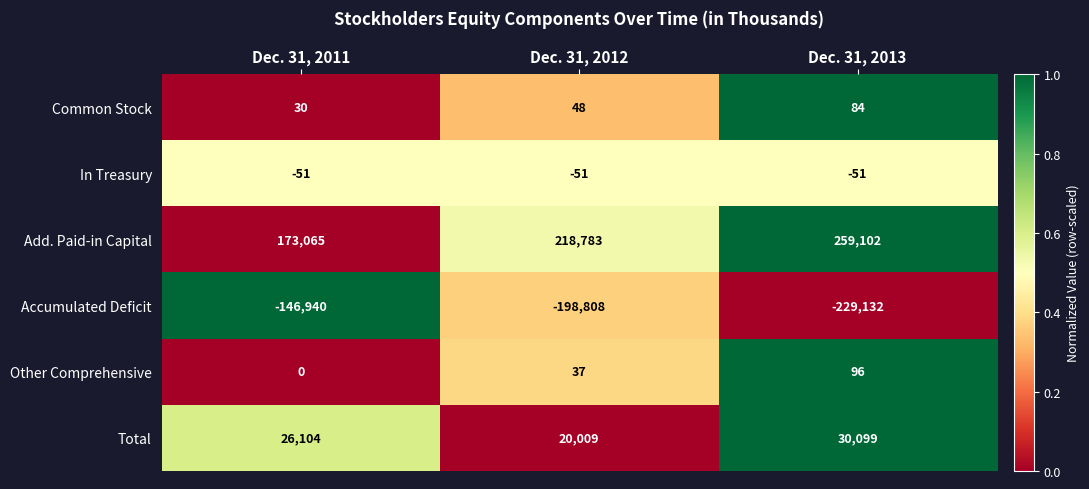

How many Add. Paid-in Capital values are between 173065 and 259102?

3